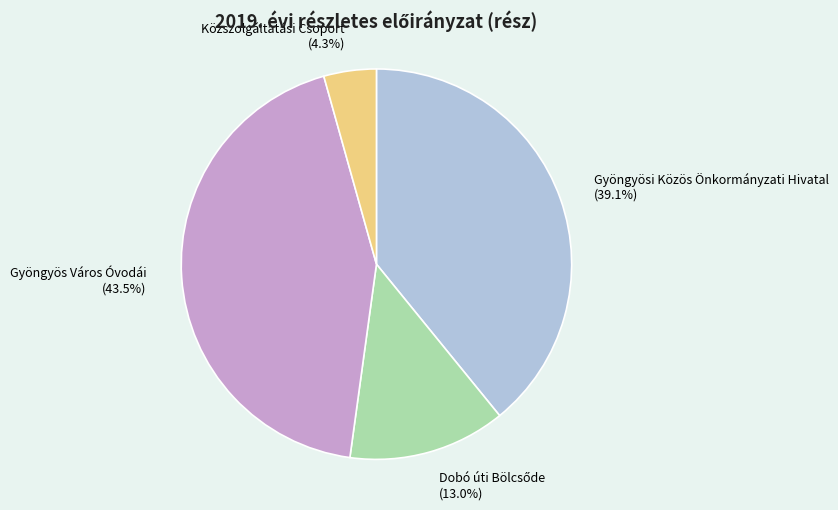

Does Gyöngyös Város Óvodái account for over 50% of the chart?

No